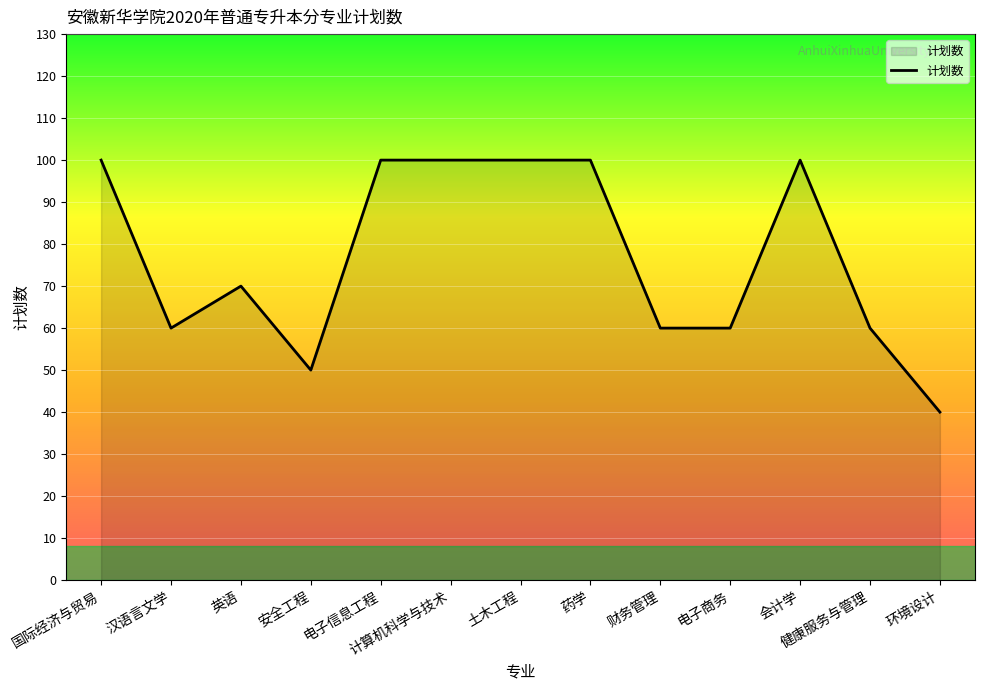

Where is the data nearest to the value 70?

英语